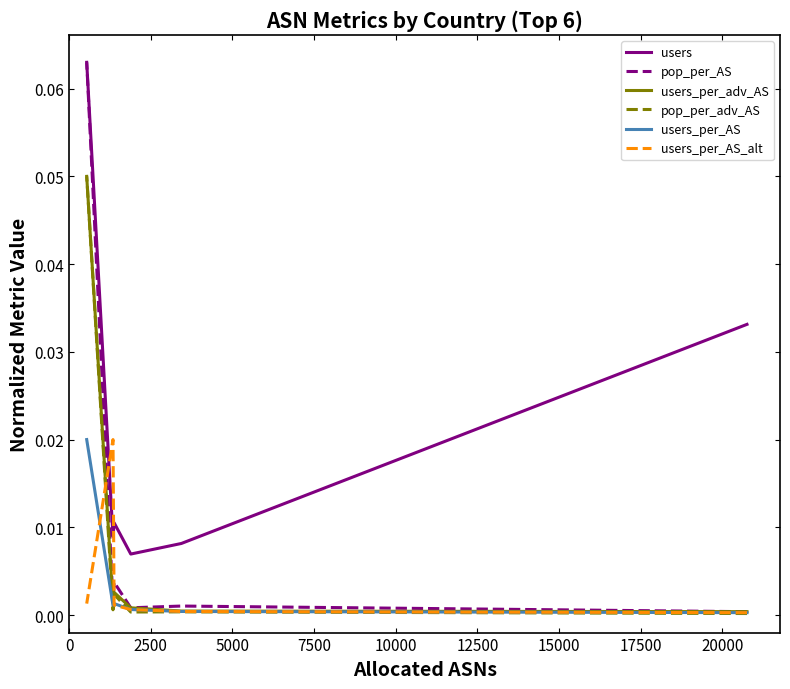

True or false: users_per_adv_AS and users intersect in this chart.

False